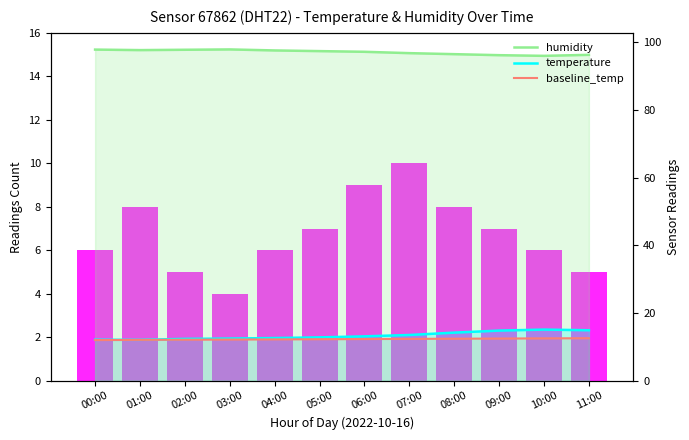

Are the bars grouped side by side (vs. stacked)?

Yes